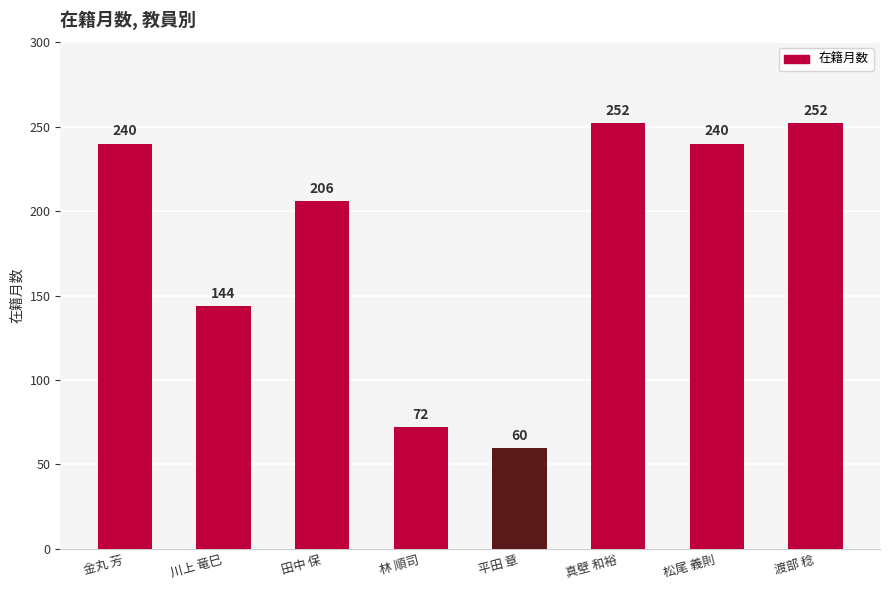

Reading left to right, what are all the values shown in this chart?

240	144	206	72	60	252	240	252